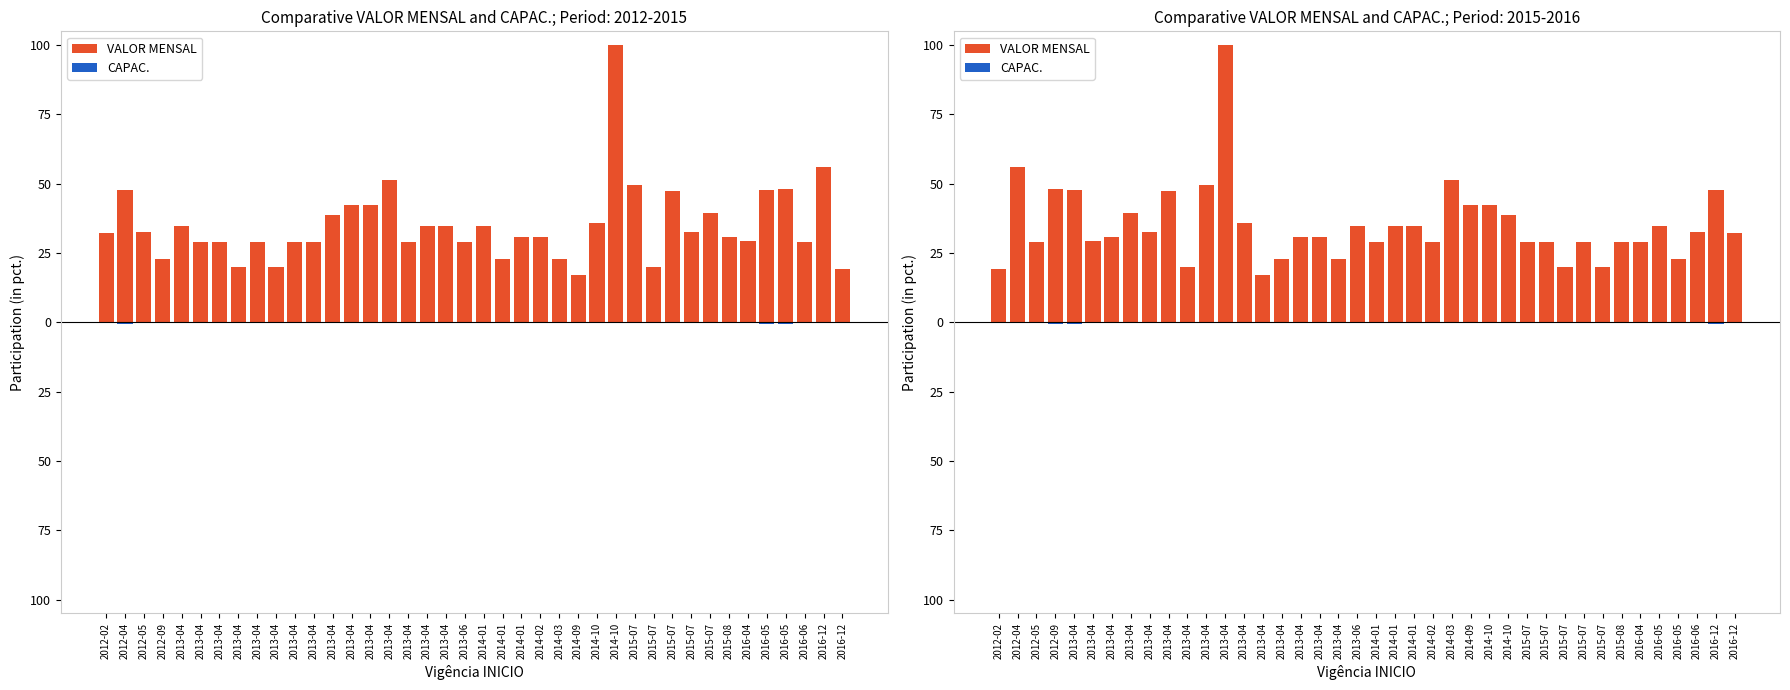

Which label corresponds to the largest value in the chart?

2013-04